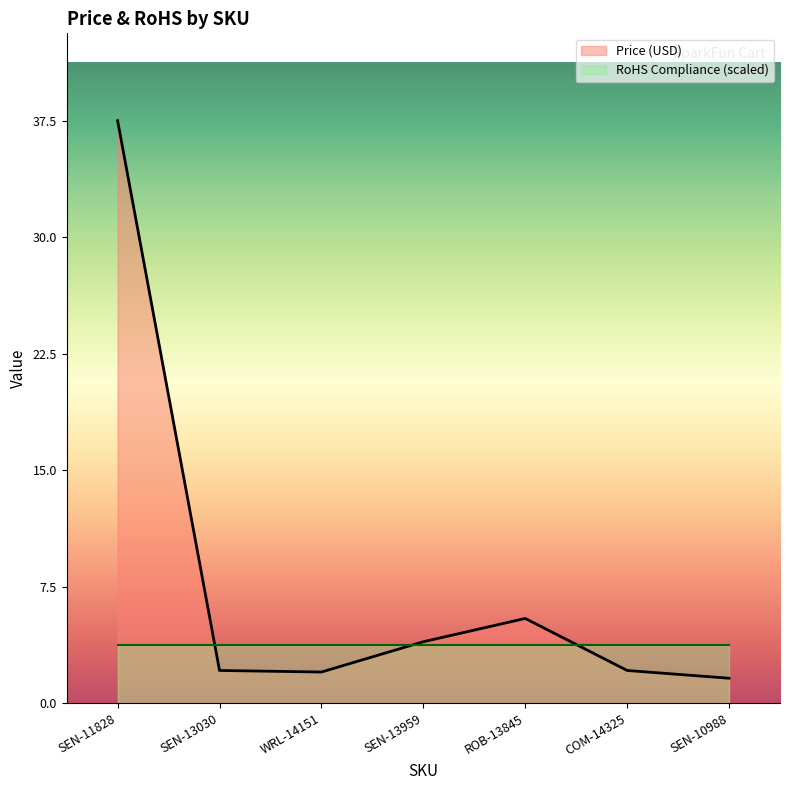

What position from the right is SEN-11828?

7